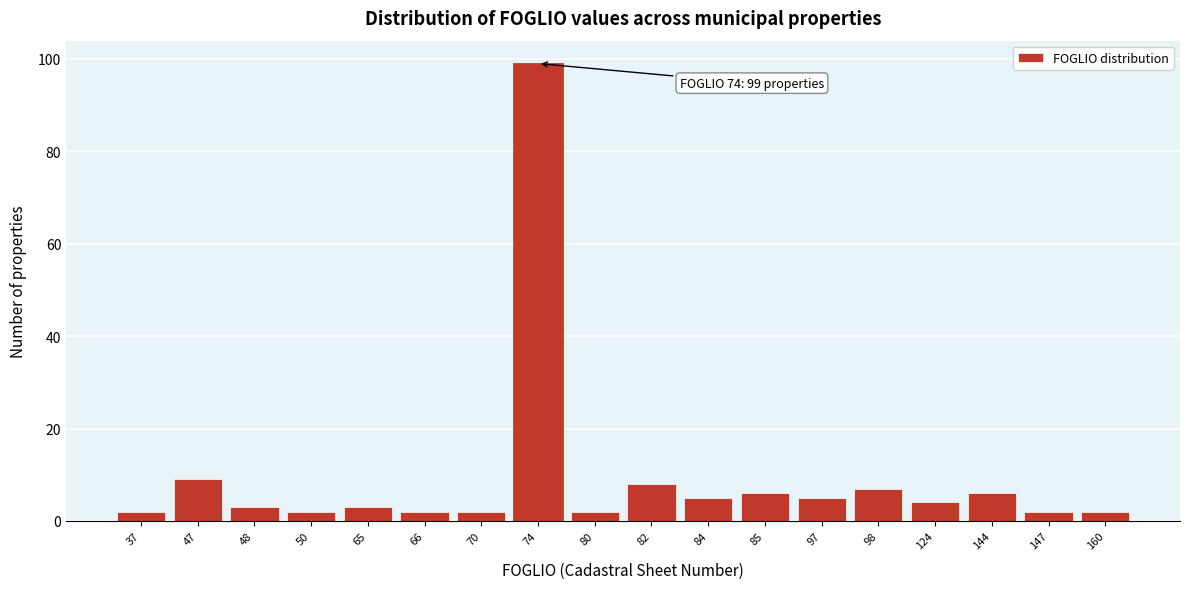

Reading right to left, transcribe all the data shown in this chart.

160=2	147=2	144=6	124=4	98=7	97=5	85=6	84=5	82=8	80=2	74=99	70=2	66=2	65=3	50=2	48=3	47=9	37=2